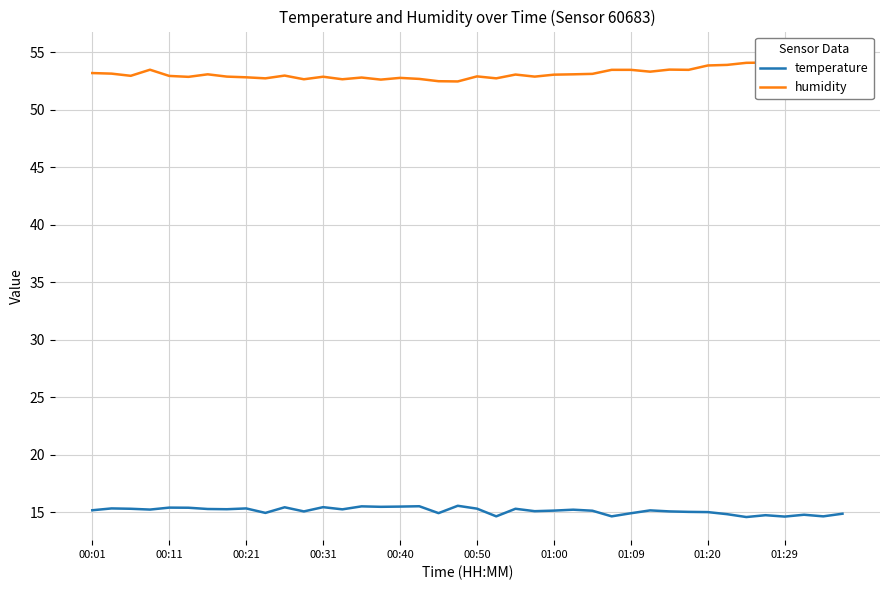

What is the highest value of the temperature series?

15.6